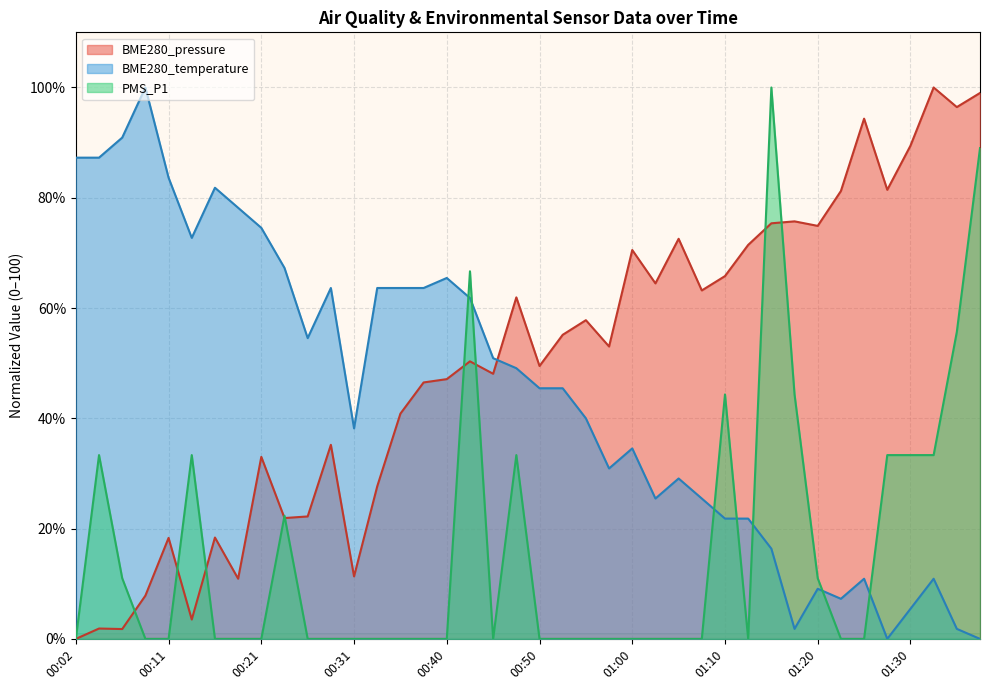

Is the value of BME280_pressure at 01:30 greater than the value of BME280_temperature at 00:16?

Yes